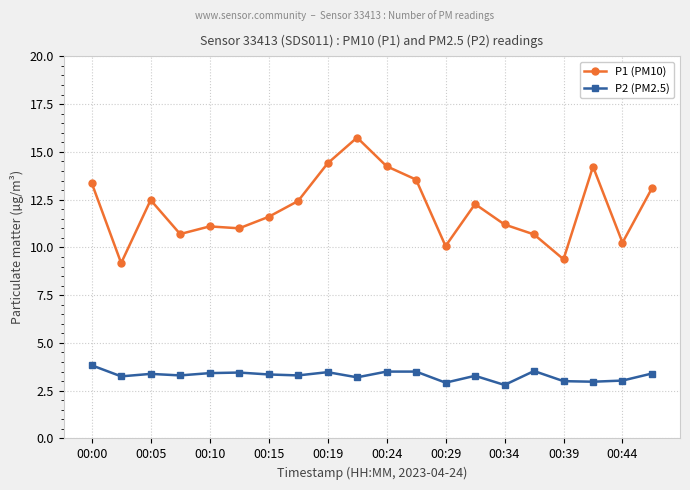

What are all the series names shown in the legend?

P1 (PM10), P2 (PM2.5)